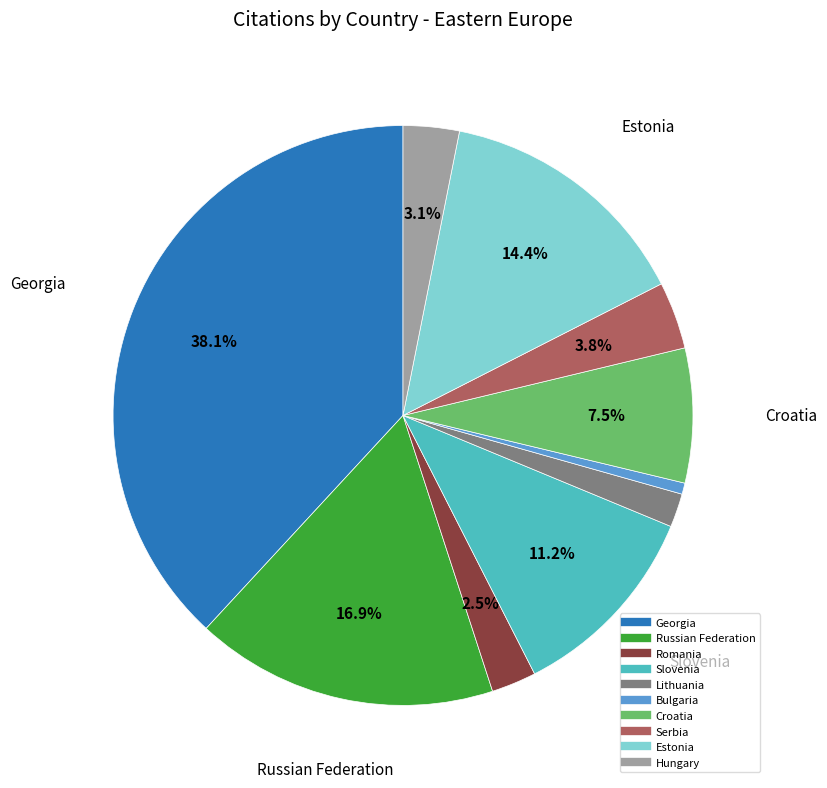

What is the largest slice in the pie chart?

Georgia